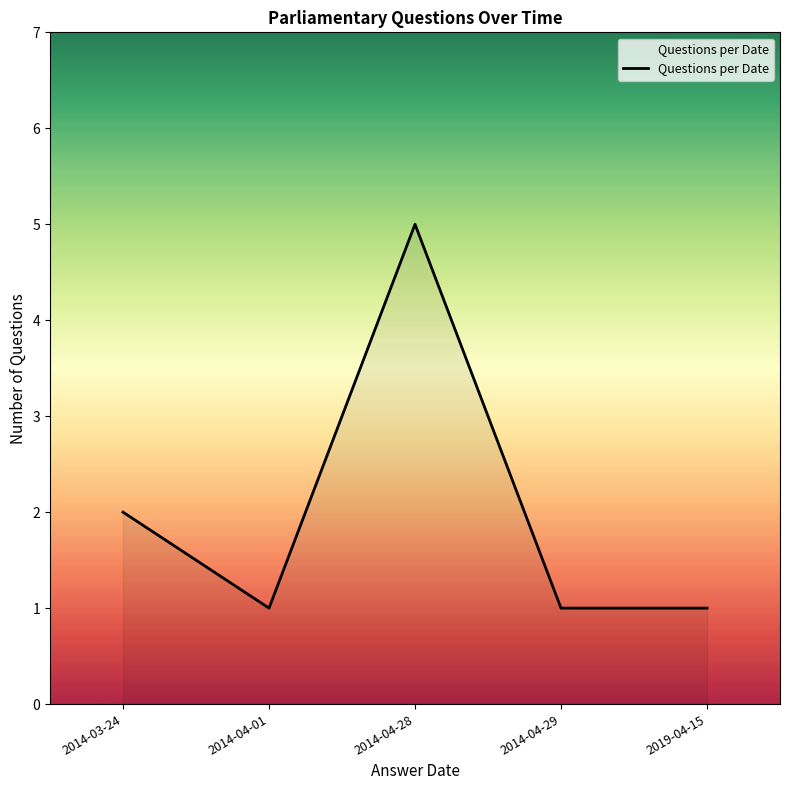

What is the change in value from 2014-03-24 to 2019-04-15?

-1